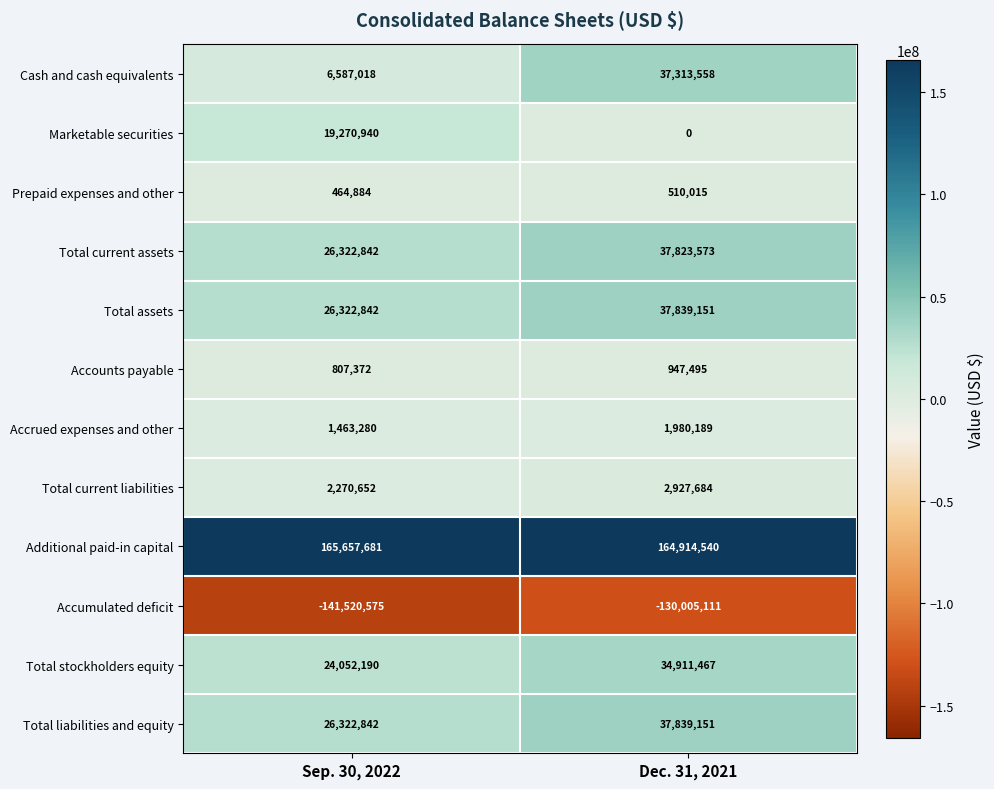

Where is Accounts payable nearest to the value 877433?

Sep. 30, 2022